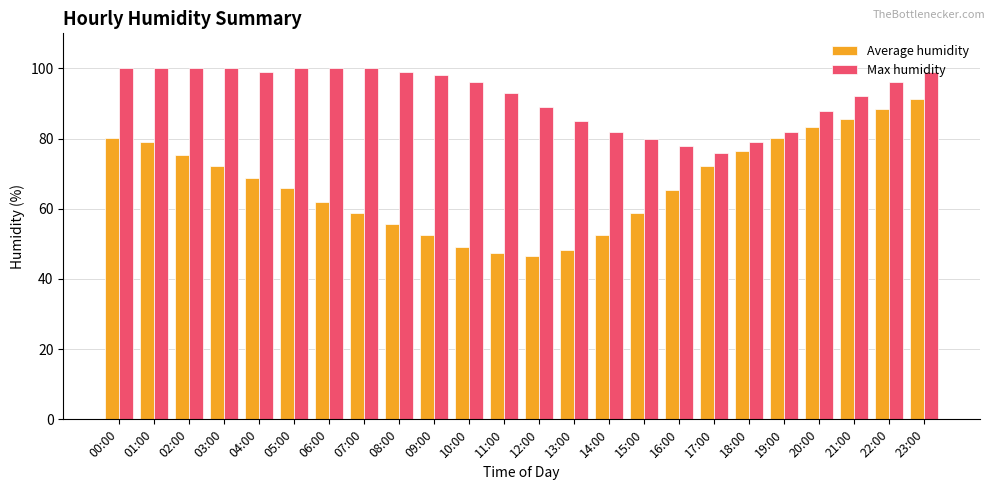

Which series changed the most between 15:00 and 18:00?

Average humidity